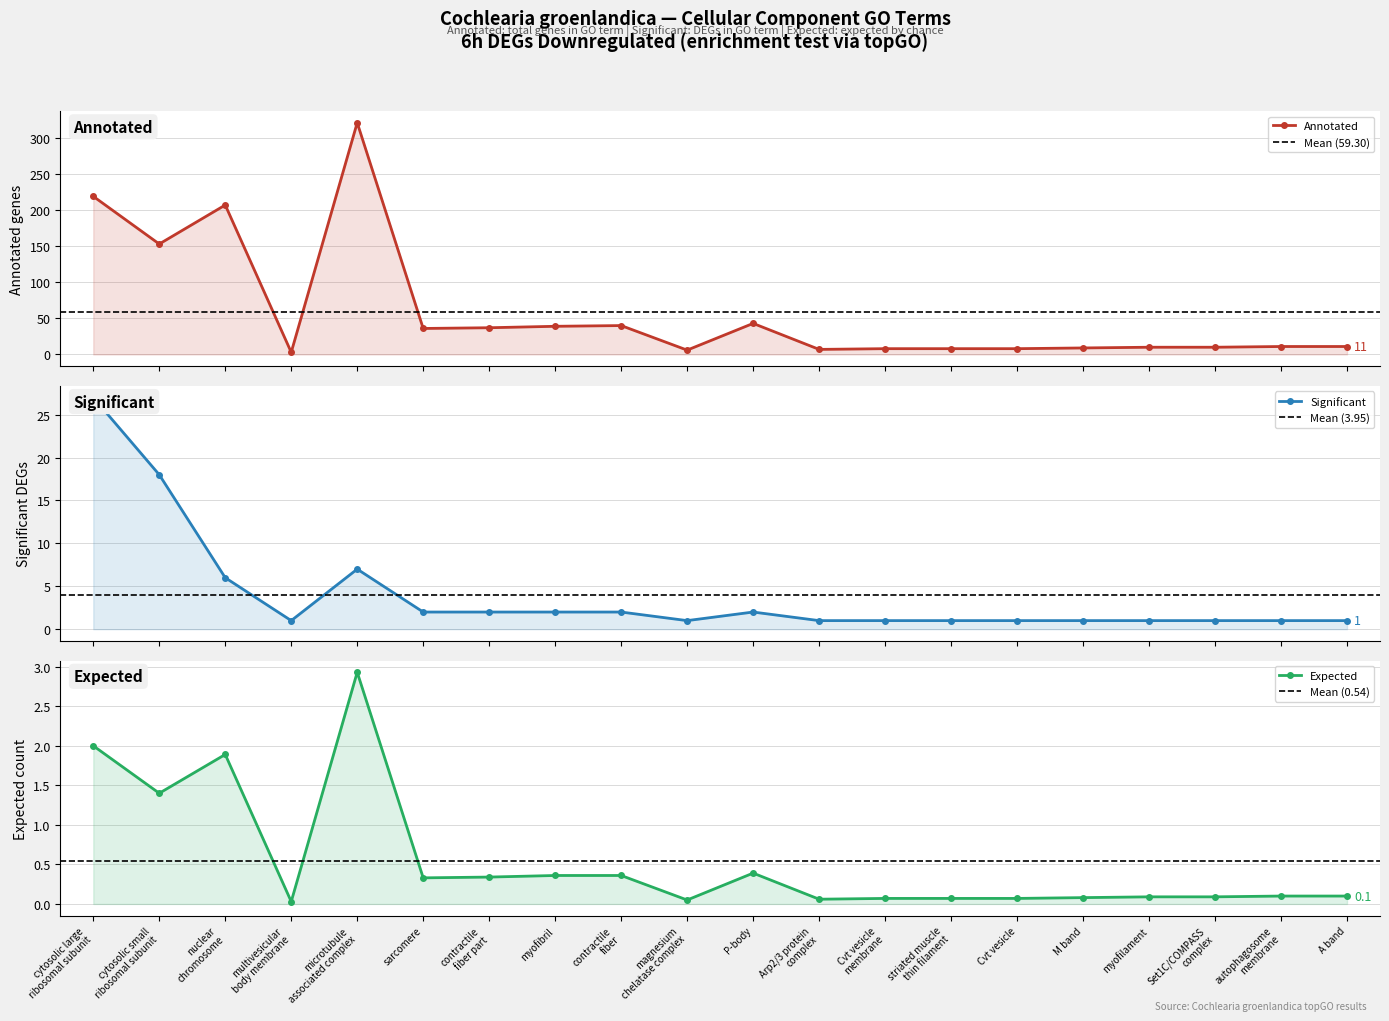

True or false: Expected and Annotated cross at least once.

False